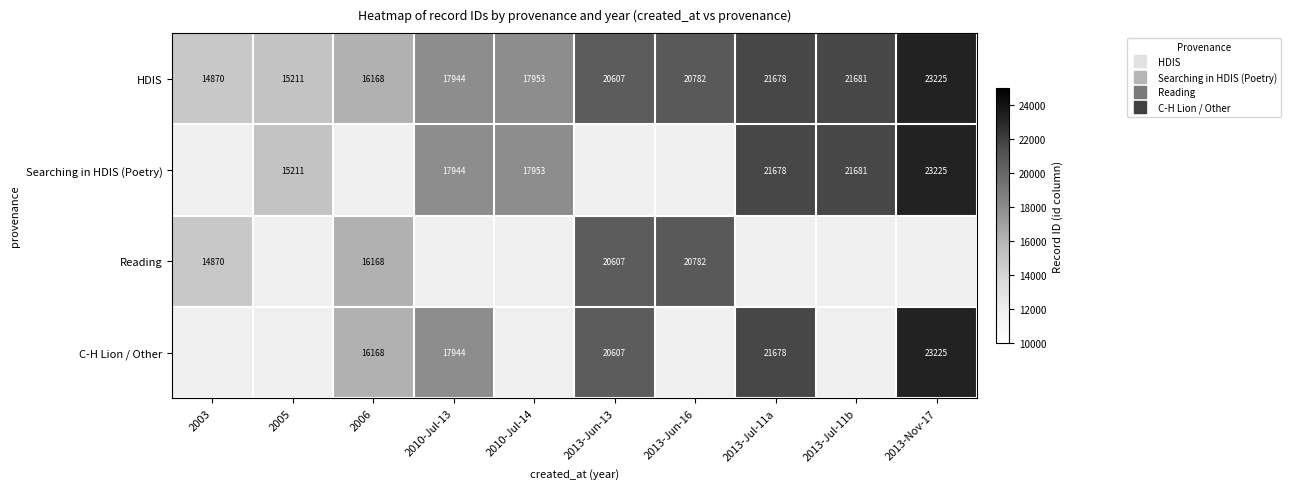

True or false: C-H Lion / Other has a value of 21678.0 at 2013-Jul-11a.

True